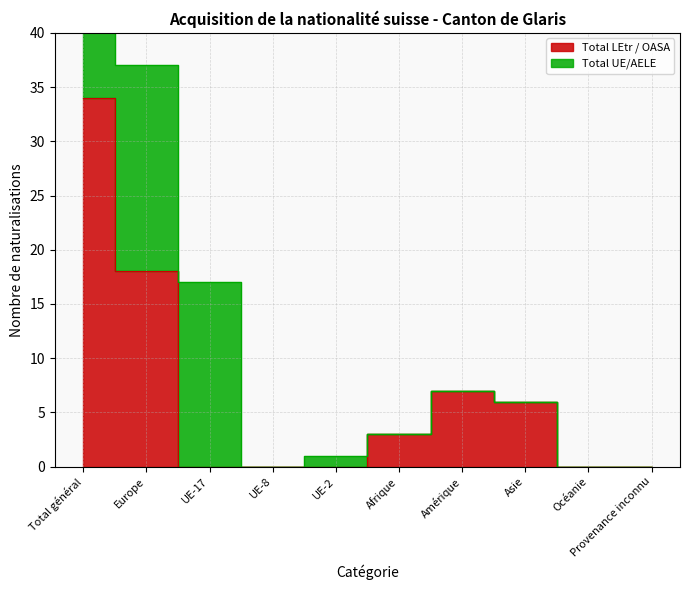

Reading left to right, extract all data points from this chart.

Total général=34	Europe=18	UE-17=0	UE-8=0	UE-2=0	Afrique=3	Amérique=7	Asie=6	Océanie=0	Provenance inconnu=0